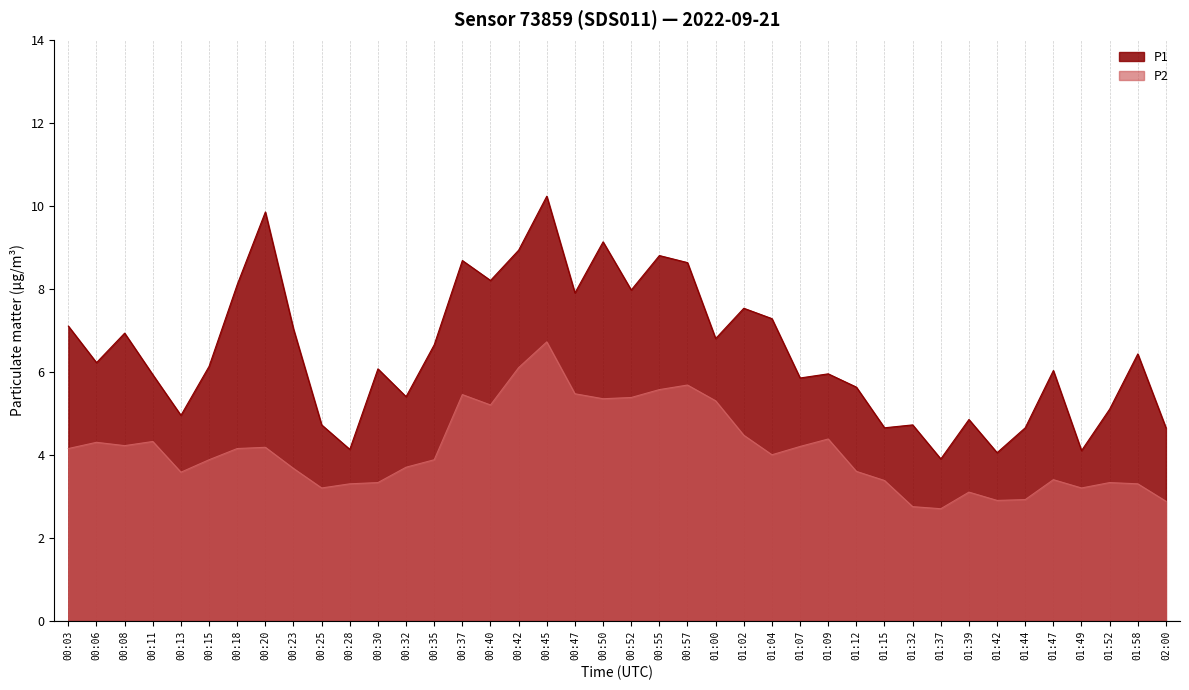

Reading left to right, transcribe all the data shown in this chart.

P1: 00:03=7.1	00:06=6.2	00:08=6.9	00:11=5.9	00:13=5.0	00:15=6.1	00:18=8.1	00:20=9.8	00:23=7.0	00:25=4.7	00:28=4.1	00:30=6.1	00:32=5.4	00:35=6.7	00:37=8.7	00:40=8.2	00:42=8.9	00:45=10.2	00:47=7.9	00:50=9.1	00:52=8.0	00:55=8.8	00:57=8.6	01:00=6.8	01:02=7.5	01:04=7.3	01:07=5.8	01:09=6.0	01:12=5.6	01:15=4.7	01:32=4.7	01:37=3.9	01:39=4.8	01:42=4.0	01:44=4.7	01:47=6.0	01:49=4.1	01:52=5.1	01:58=6.4	02:00=4.7
P2: 00:03=4.2	00:06=4.3	00:08=4.2	00:11=4.3	00:13=3.6	00:15=3.9	00:18=4.2	00:20=4.2	00:23=3.7	00:25=3.2	00:28=3.3	00:30=3.3	00:32=3.7	00:35=3.9	00:37=5.5	00:40=5.2	00:42=6.1	00:45=6.7	00:47=5.5	00:50=5.3	00:52=5.4	00:55=5.6	00:57=5.7	01:00=5.3	01:02=4.5	01:04=4.0	01:07=4.2	01:09=4.4	01:12=3.6	01:15=3.4	01:32=2.8	01:37=2.7	01:39=3.1	01:42=2.9	01:44=2.9	01:47=3.4	01:49=3.2	01:52=3.3	01:58=3.3	02:00=2.9